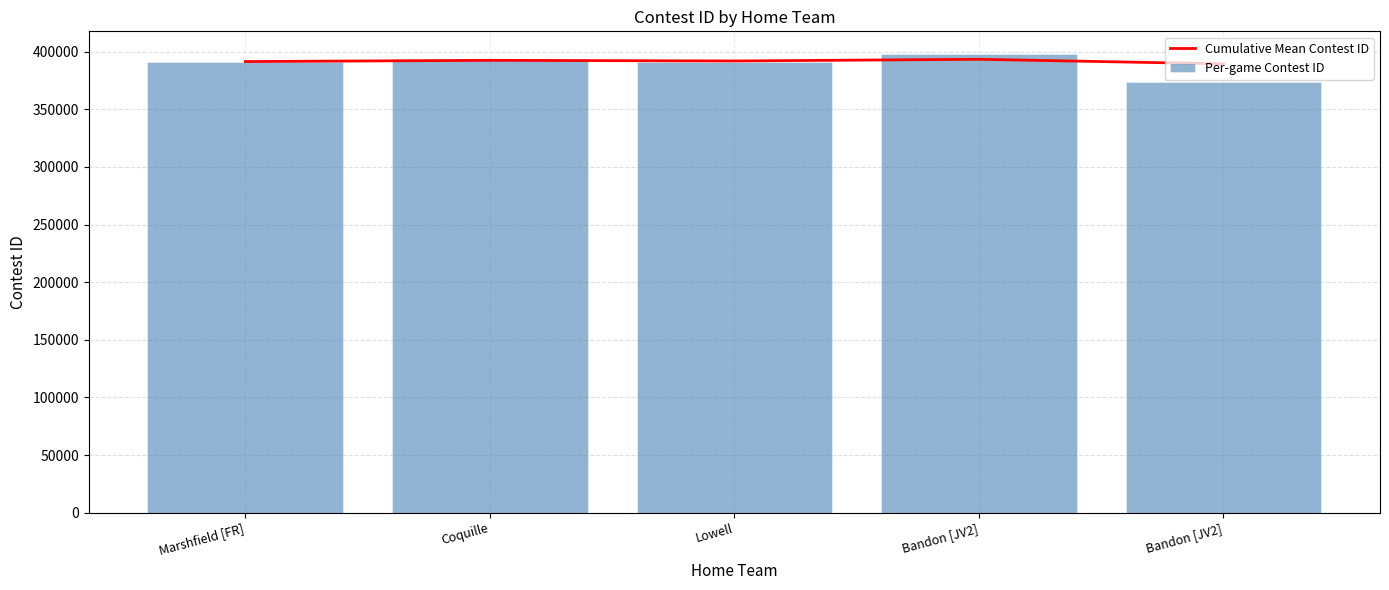

How many data points does each series have?

5